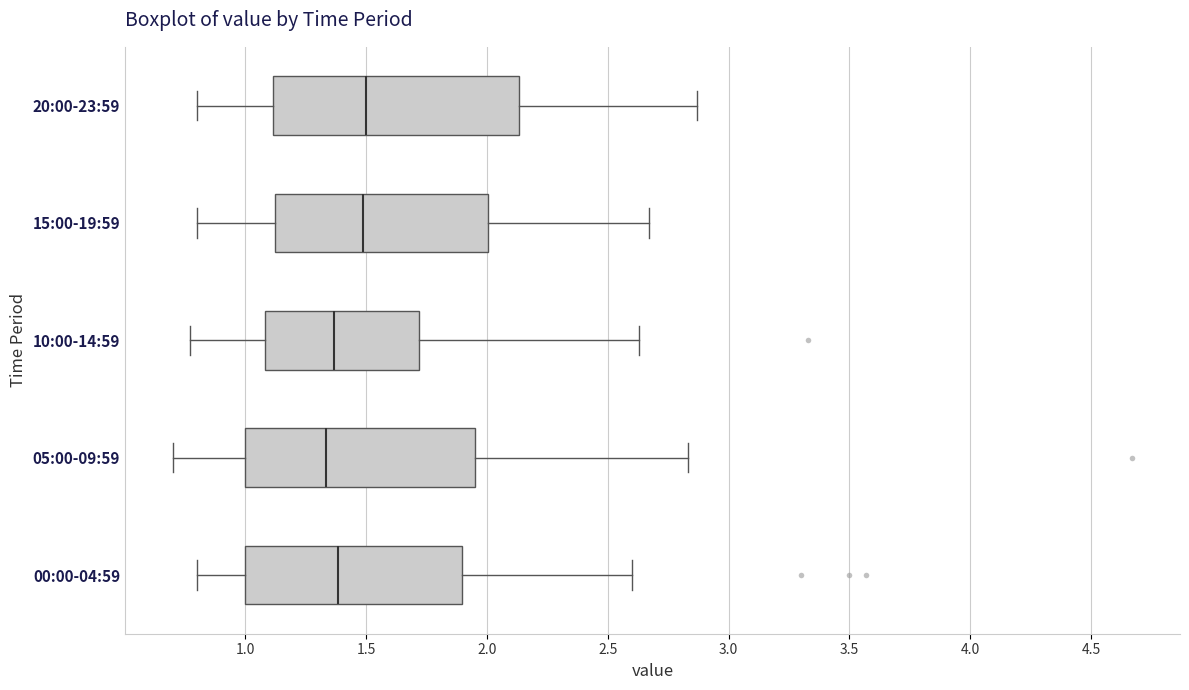

Reading bottom to top, read every box against the x-axis: the position of its median line, the range the box covers, and the ends of its whiskers. The values are not printed on the chart, so give them approximately, as read against the axis.

00:00-04:59: median 1.40, box 1.00 to 1.90, whiskers 0.80 to 2.60
05:00-09:59: median 1.35, box 1.00 to 1.95, whiskers 0.70 to 2.85
10:00-14:59: median 1.35, box 1.10 to 1.70, whiskers 0.75 to 2.65
15:00-19:59: median 1.50, box 1.10 to 2.00, whiskers 0.80 to 2.65
20:00-23:59: median 1.50, box 1.10 to 2.15, whiskers 0.80 to 2.85